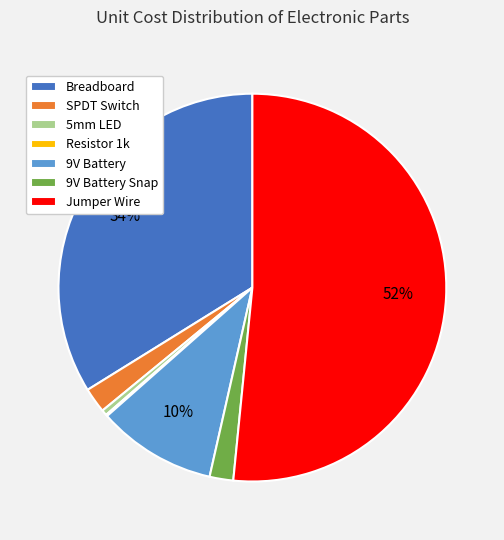

Is there any slice that represents more than half of the pie?

Yes